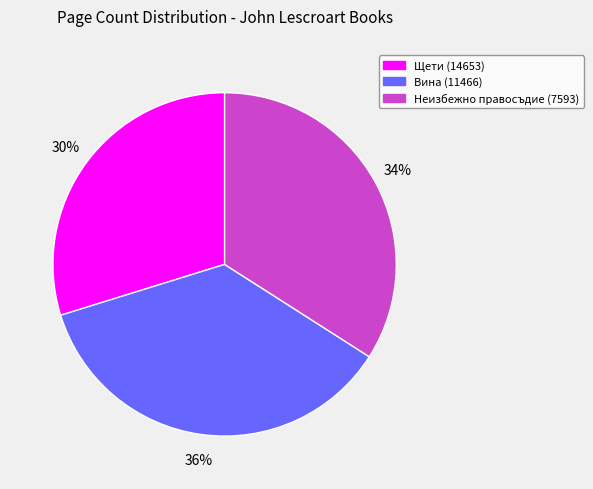

Is there any slice that represents more than half of the pie?

No